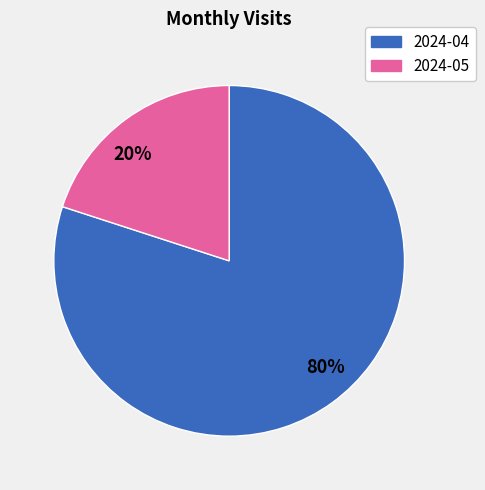

Is there any slice that represents more than half of the pie?

Yes